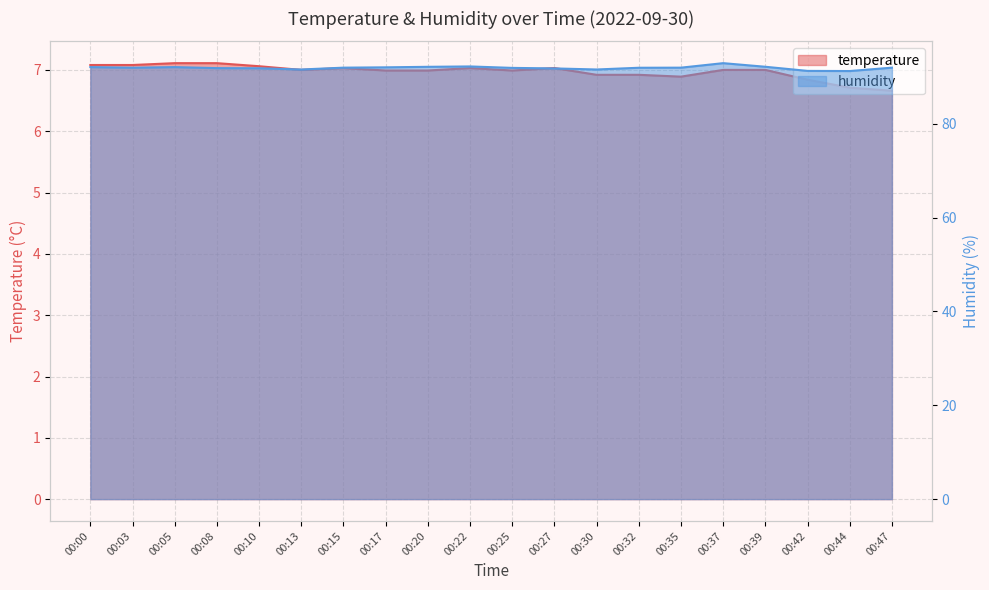

What is the spread (max minus min) of values at 00:47?

85.3